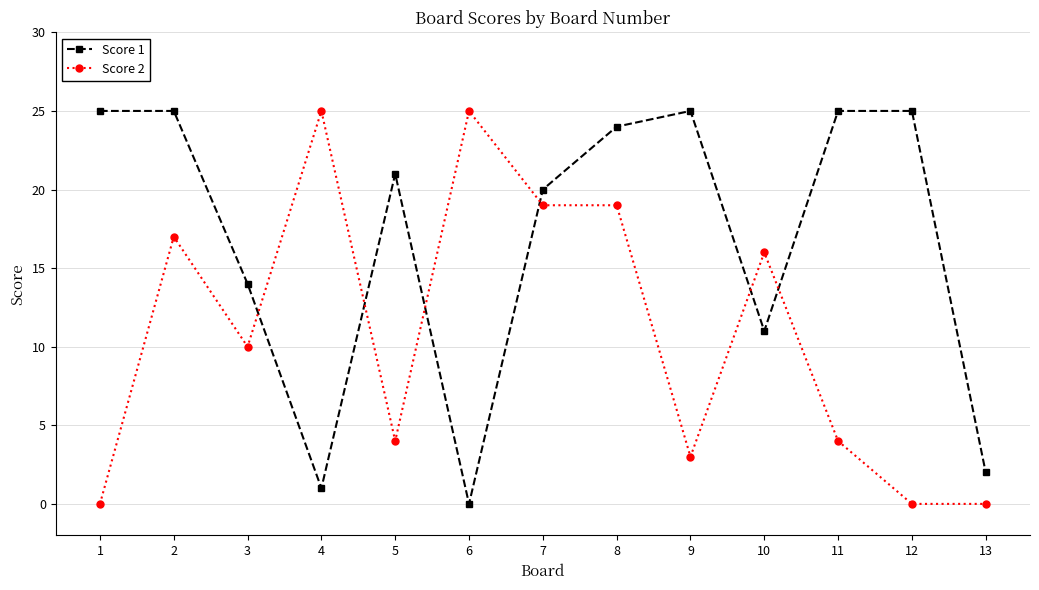

True or false: Score 2 has a value of 16 at 10.

True